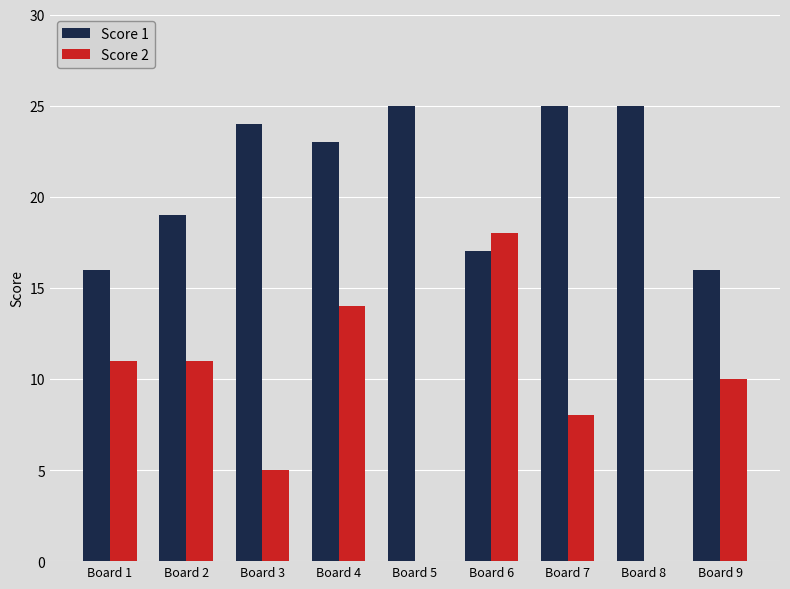

Reading left to right, extract all data points from this chart.

Score 1: 16	19	24	23	25	17	25	25	16
Score 2: 11	11	5	14	0	18	8	0	10